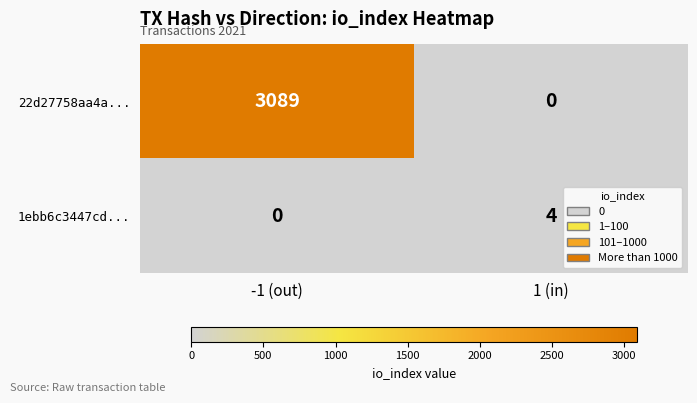

True or false: 22d27758aa4a... has a value of 3089 at -1 (out).

True